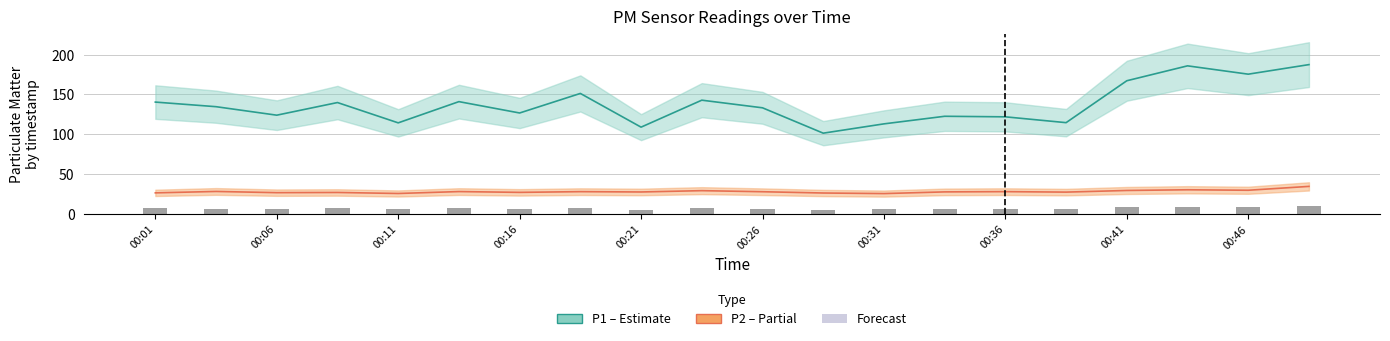

Reading left to right, what are all the values shown in this chart?

P1 (PM10): 140.4	134.6	124.0	139.8	114.3	140.9	126.7	151.2	108.9	142.8	133.2	101.4	113.0	122.6	121.9	114.6	167.2	185.8	175.4	187.4
P2 (PM2.5): 26.5	28.2	26.7	27.0	25.7	28.1	27.1	28.0	27.6	29.2	27.9	26.3	25.6	27.7	28.0	27.4	29.5	30.4	29.8	34.6
P1 bar: 7.0	6.7	6.2	7.0	5.7	7.0	6.3	7.6	5.4	7.1	6.7	5.1	5.7	6.1	6.1	5.7	8.4	9.3	8.8	9.4